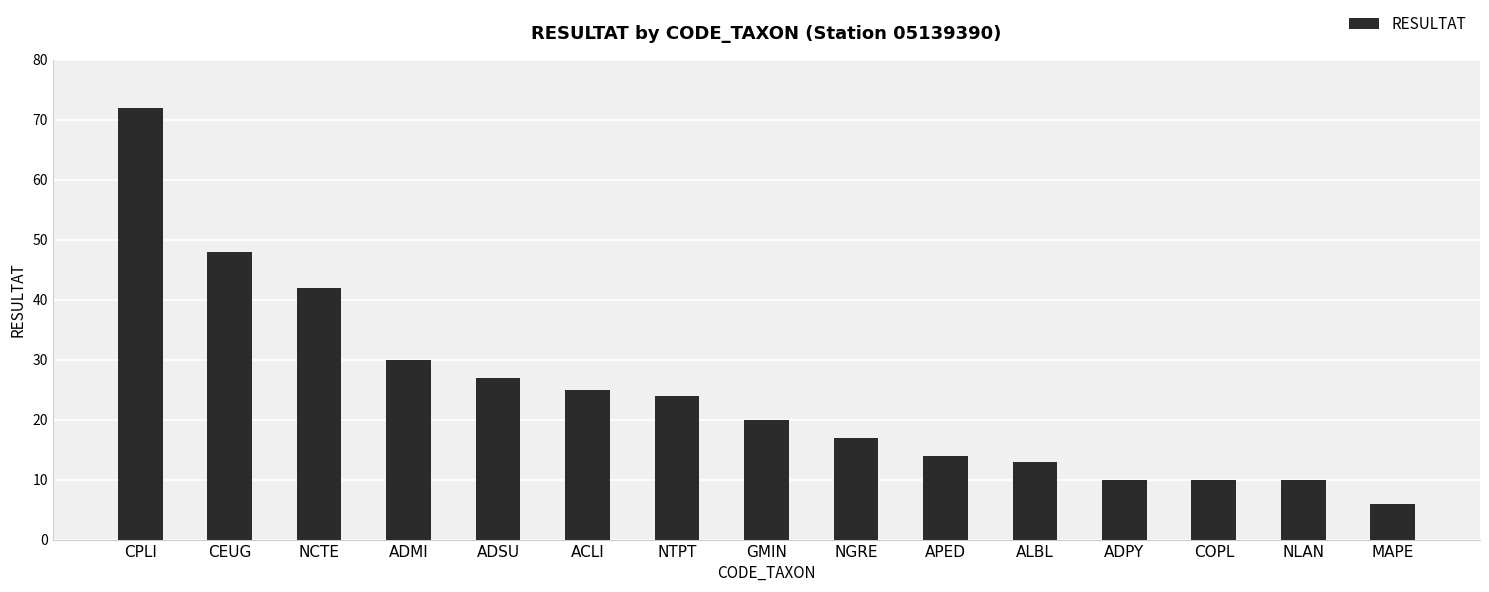

True or false: the data shows 14 at ACLI.

False